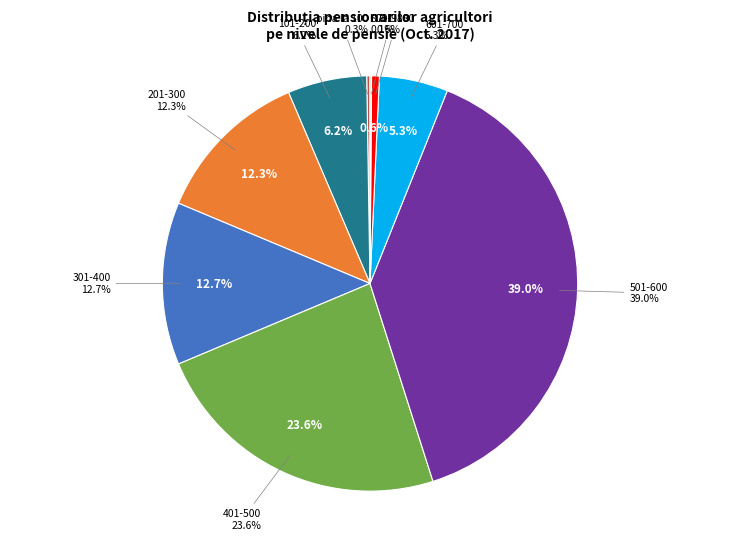

The 201-300 slice represents 12% of the pie. True or false?

True